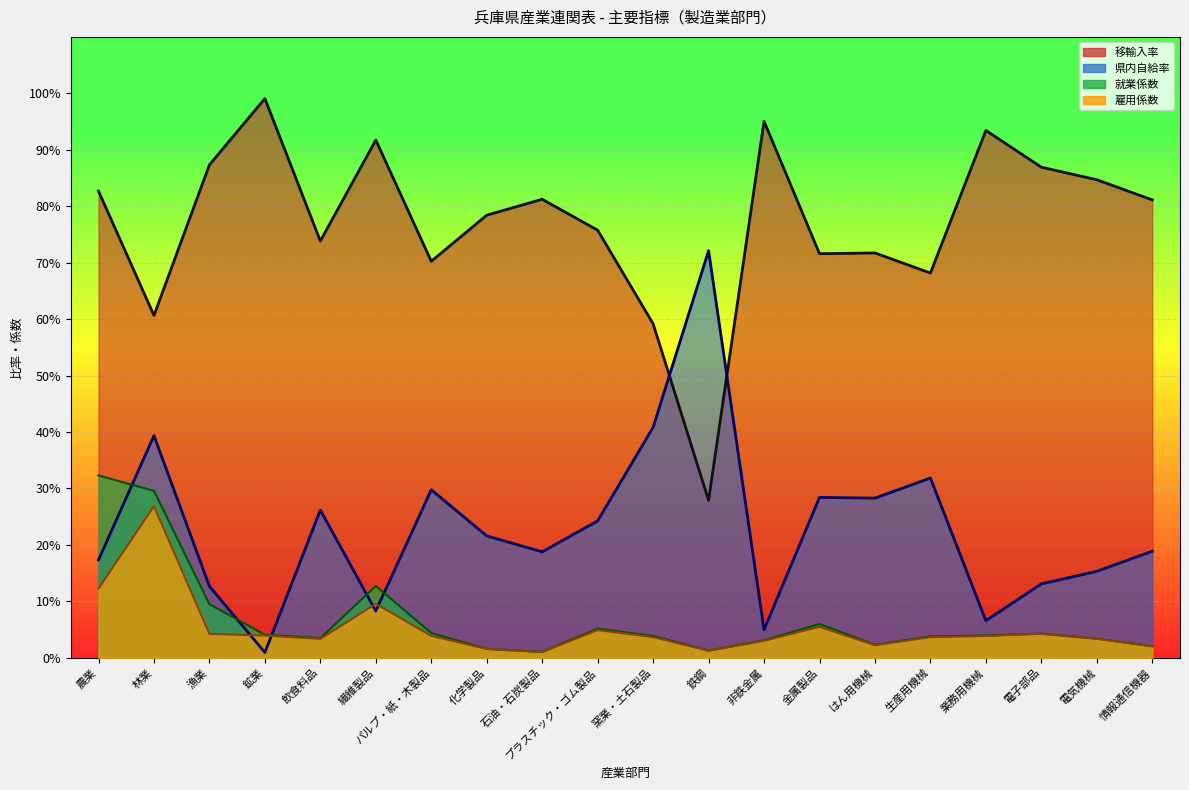

Does the chart display data point markers on the line(s)?

No